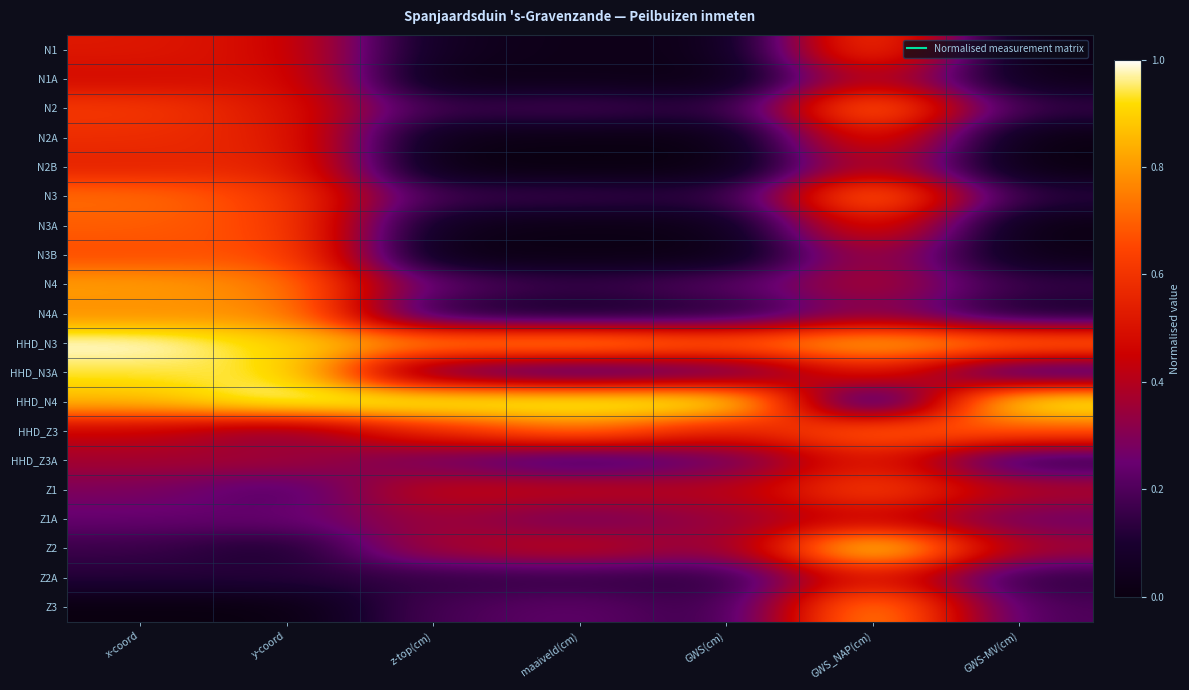

What is the maximum value shown in the chart?

1.0